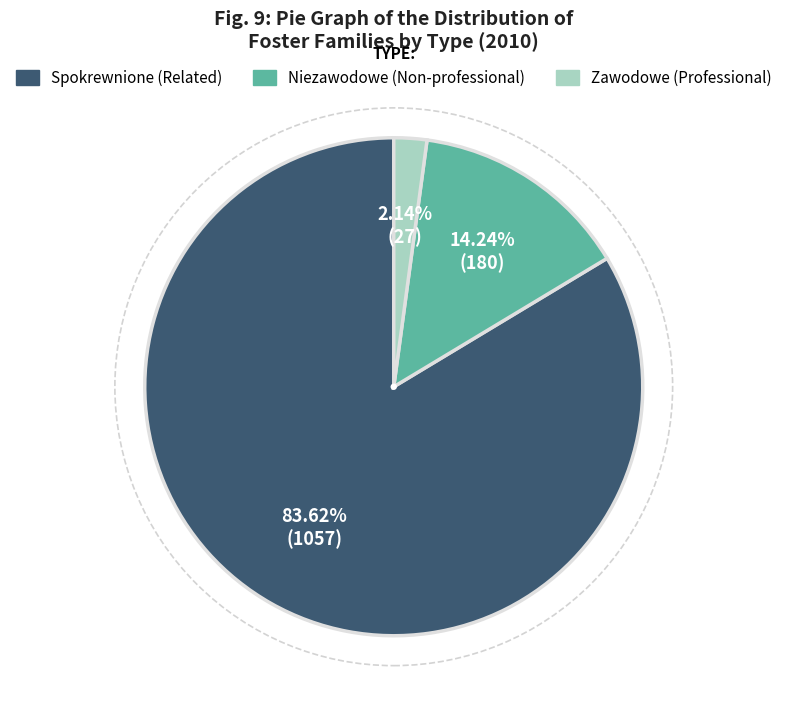

What is the ratio of the value at Niezawodowe (Non-professional) to the value at Spokrewnione (Related)?

0.2